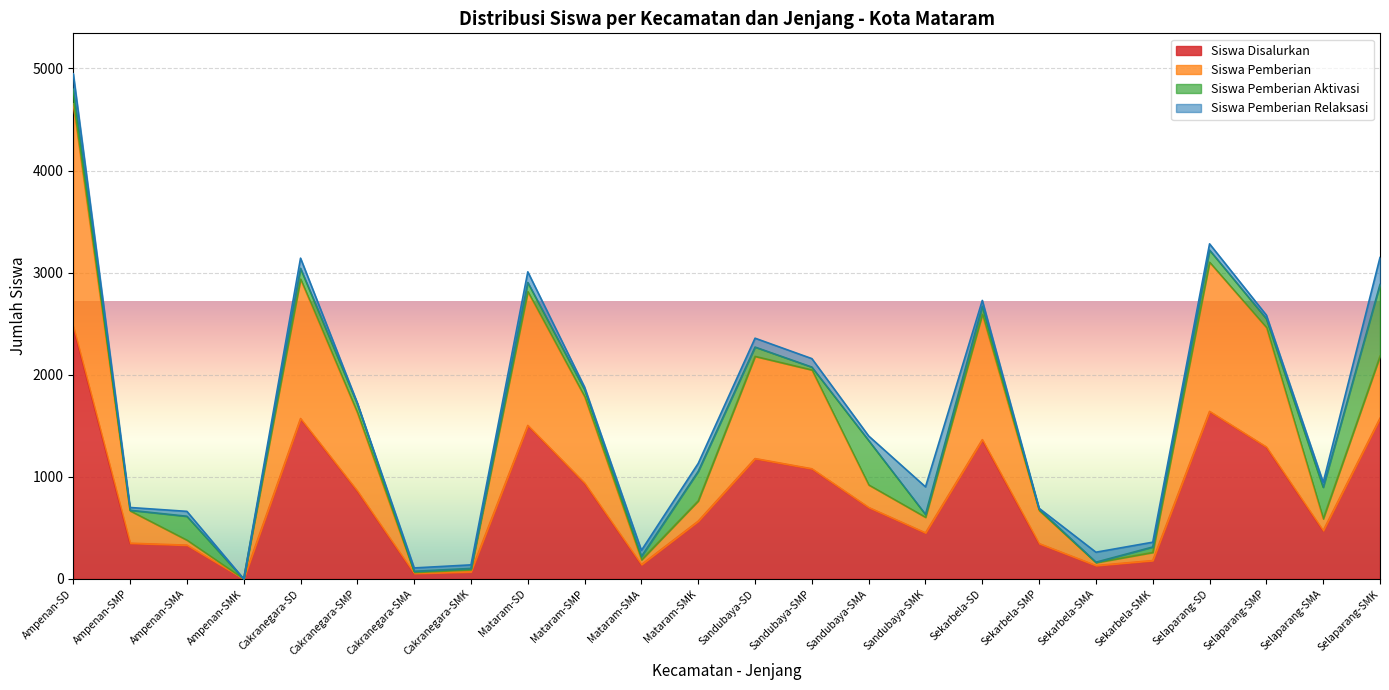

Does the chart display data point markers on the line(s)?

No